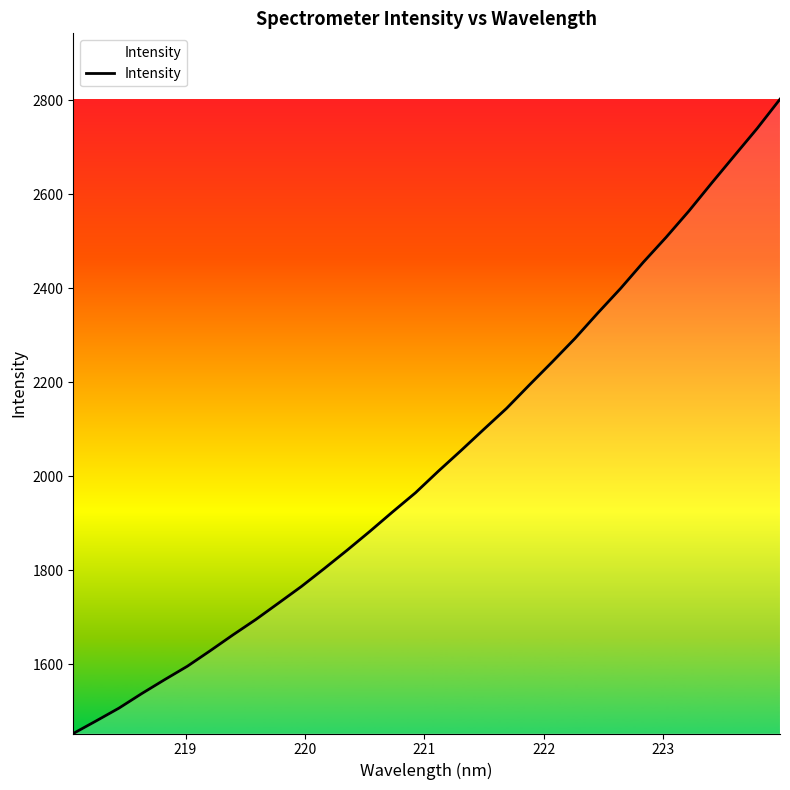

What is the difference between the maximum and minimum values?

1349.6